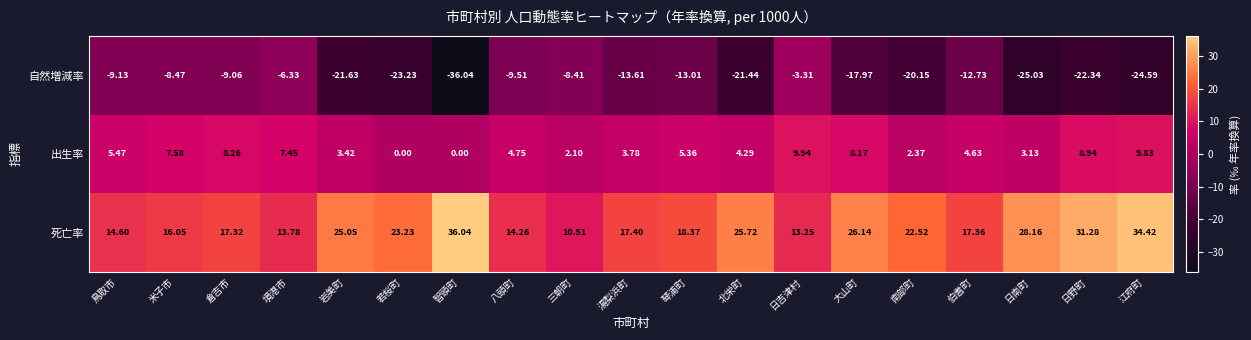

Which category has the highest value in the 死亡率 series?

智頭町